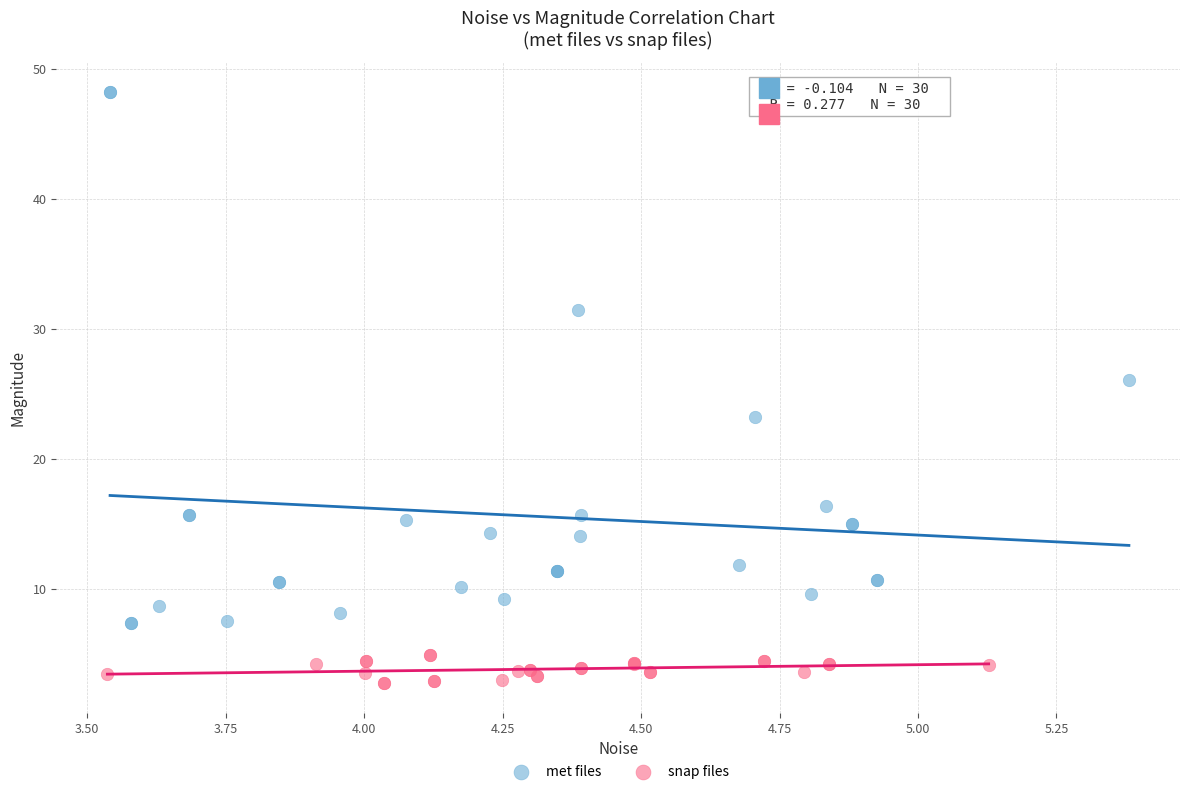

Which series contains the highest Y value?

met files